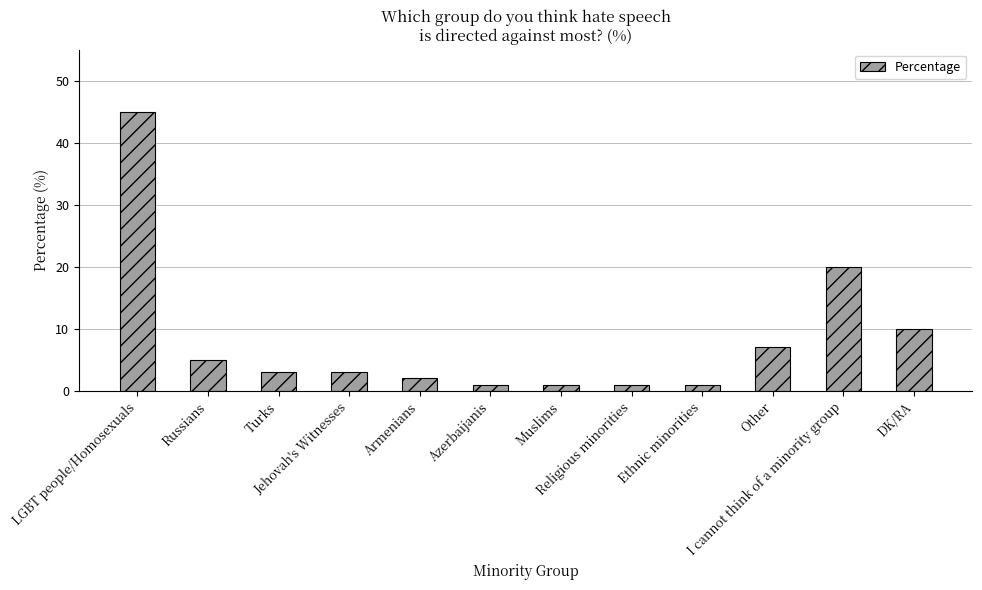

What is the label of the 4th bar from the left?

Jehovah's Witnesses